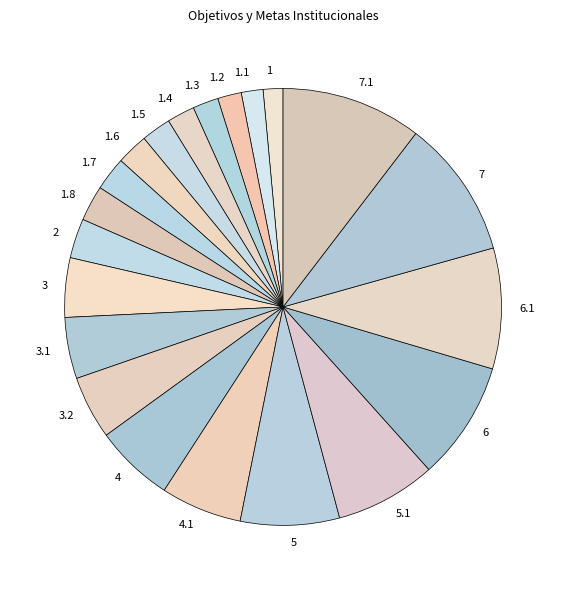

Does any single category account for the majority?

No